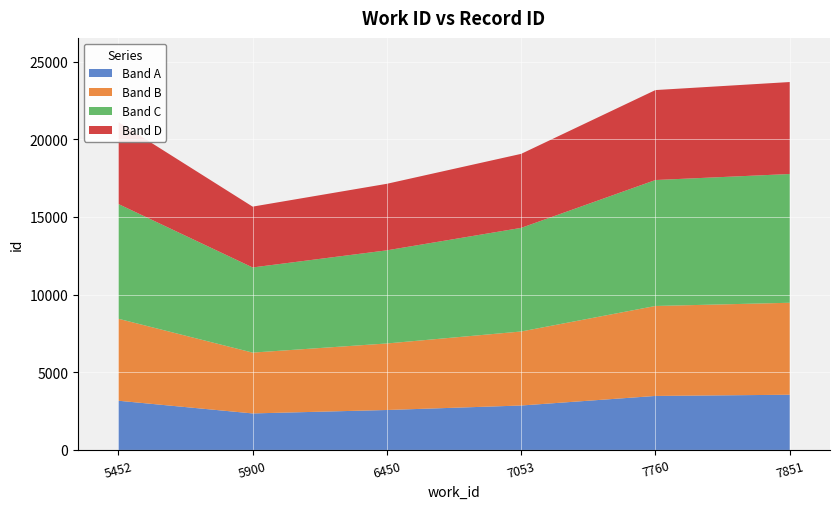

Reading left to right, extract all data points from this chart.

5452=21117	5900=15667	6450=17137	7053=19065	7760=23173	7851=23690